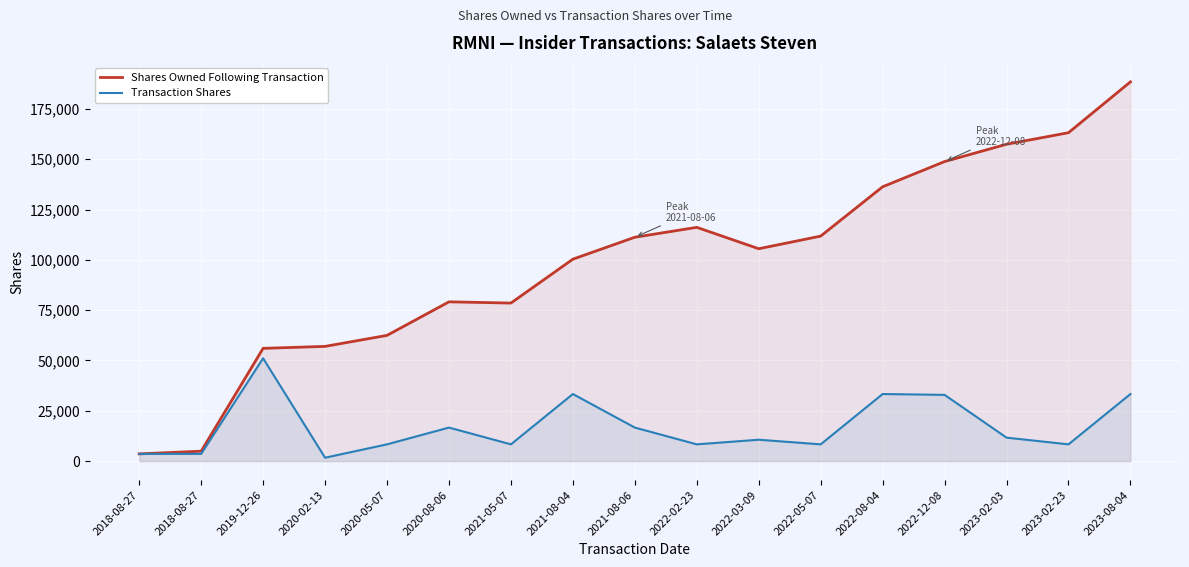

True or false: Shares Owned Following Transaction and Transaction Shares intersect in this chart.

False